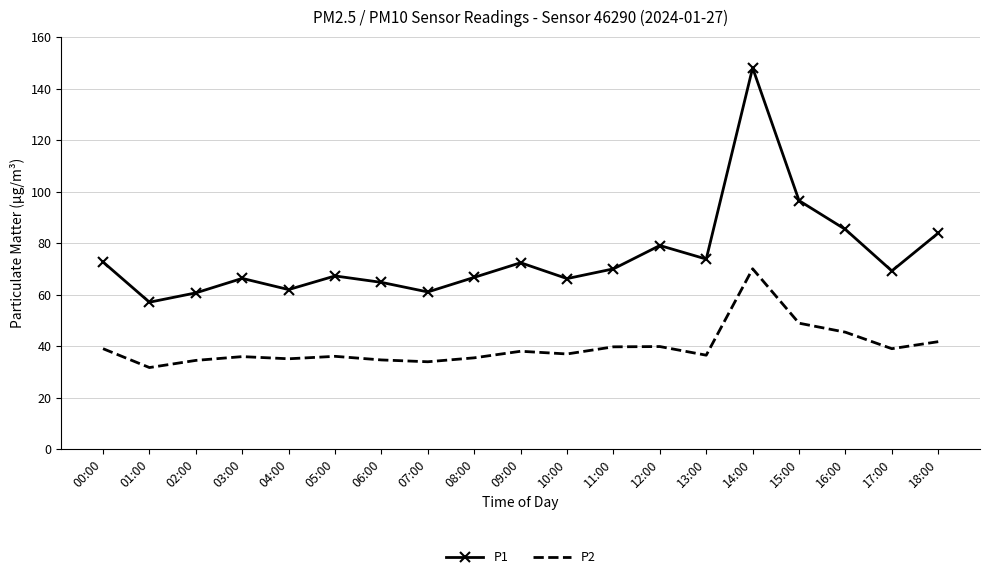

The P1 series shows 72.7 at 00:00. True or false?

True